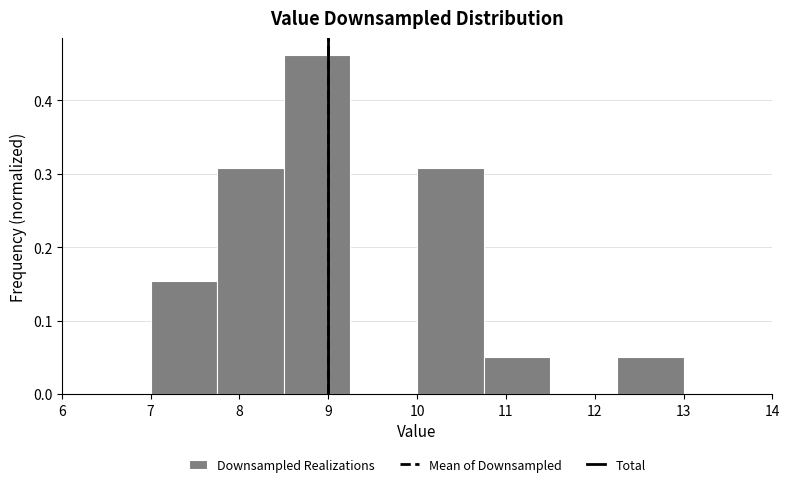

Over which range of the x-axis is the bar tallest?

8.50 to 9.25